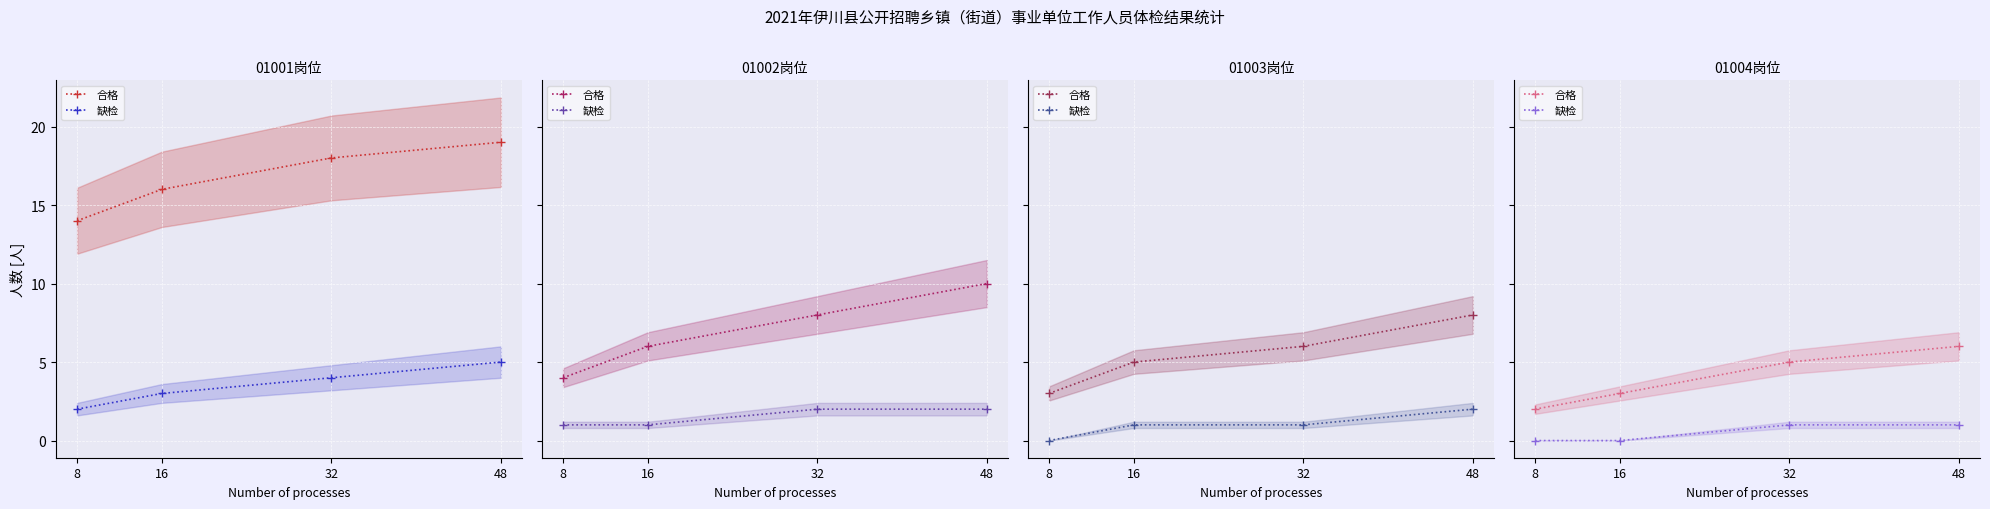

Read the 合格 value at 48.

6